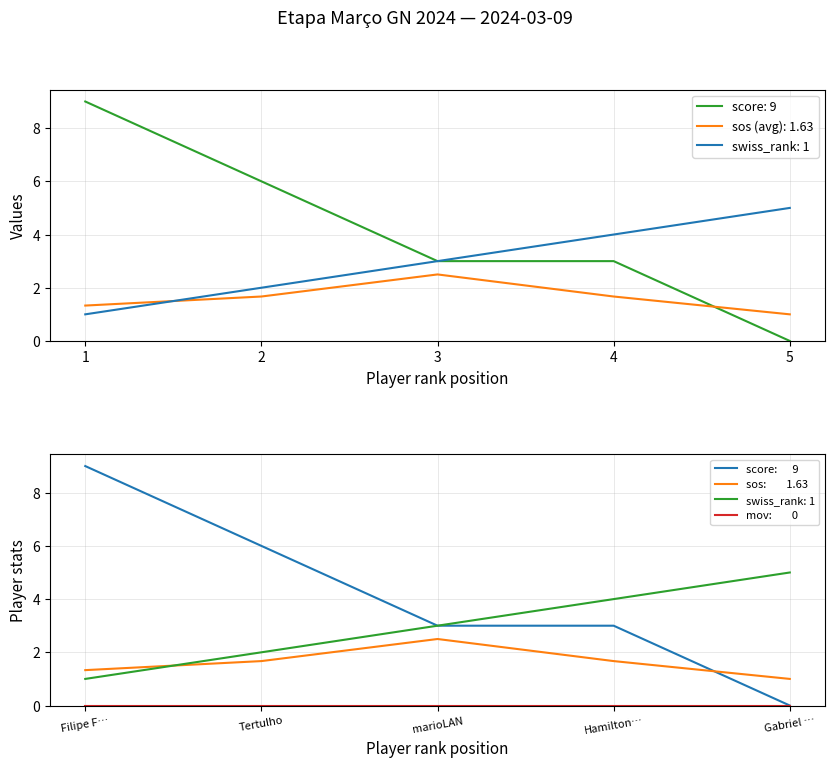

At how many categories does at least one series exceed 6?

1